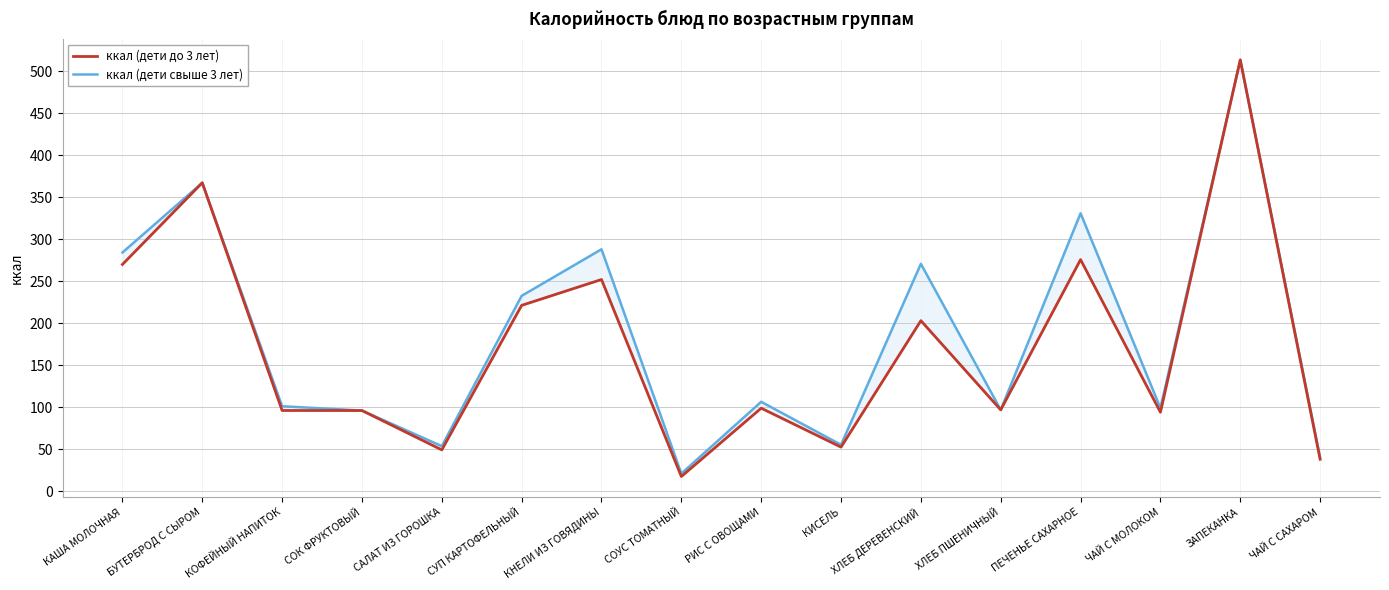

The ккал (дети до 3 лет) series shows 513.5 at ЗАПЕКАНКА. True or false?

True